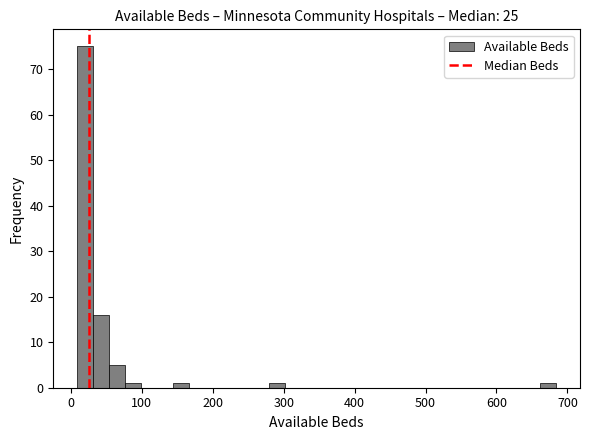

Read against the x-axis, roughly where is the centre of the tallest bar?

20